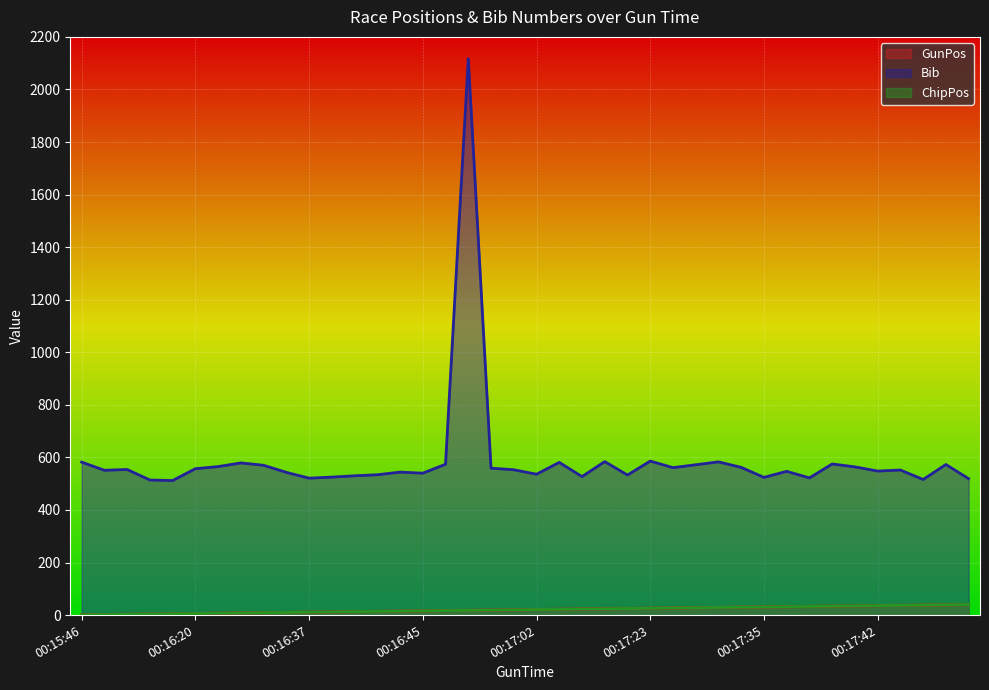

What is the sum of all GunPos values?

820